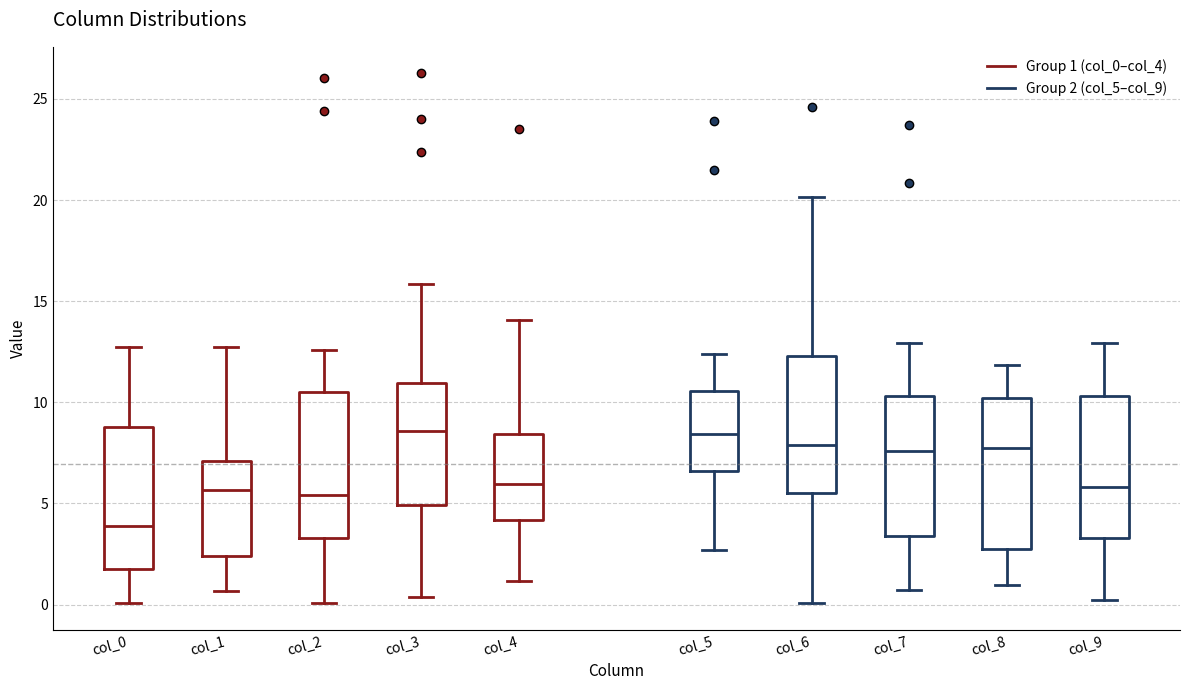

Where is the lower edge of the box for col_0 on the y-axis? The values are not printed on the chart, so give them approximately, as read against the axis.

2.0